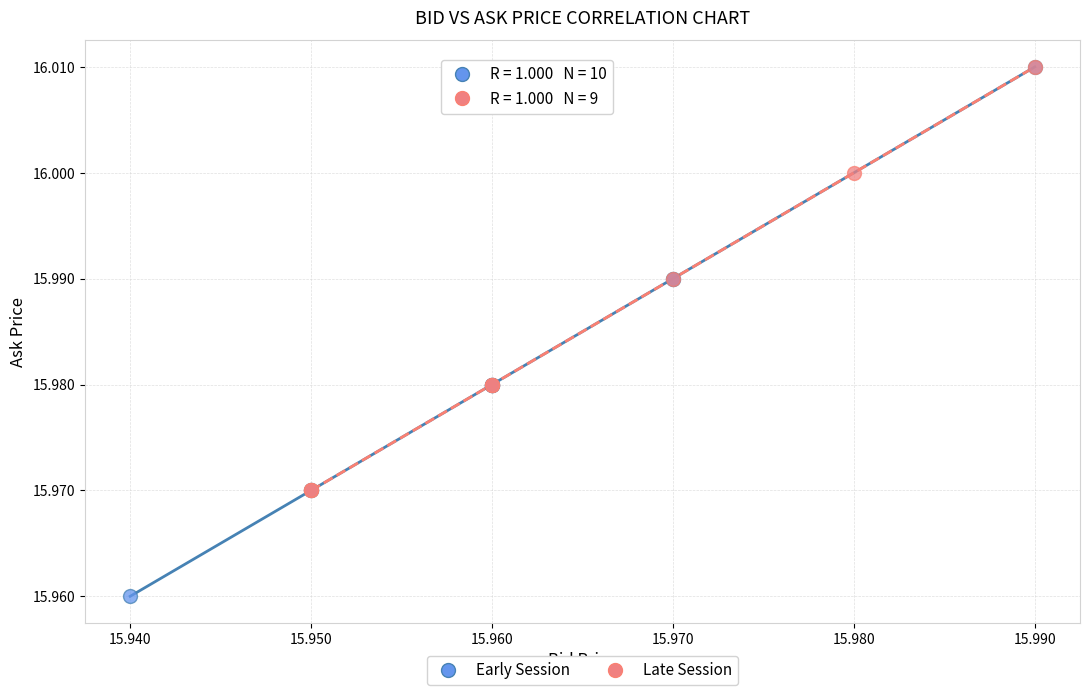

Which series has the widest spread of Y values?

Early Session